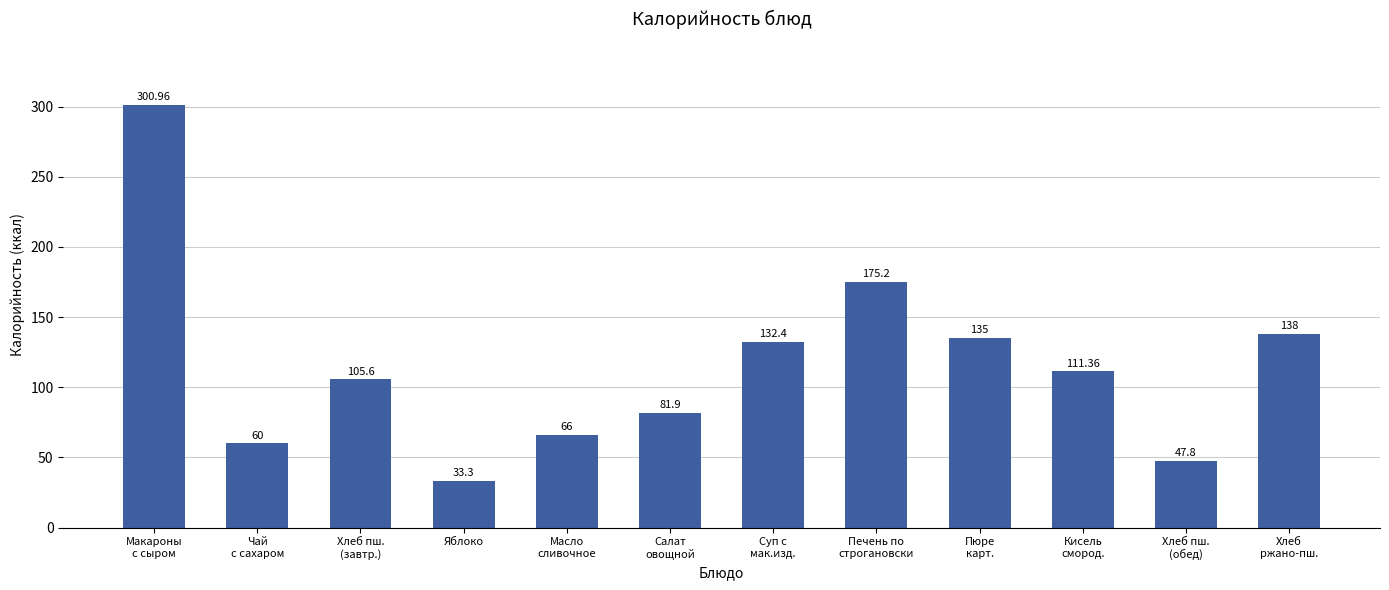

How many data points are above 111?

6